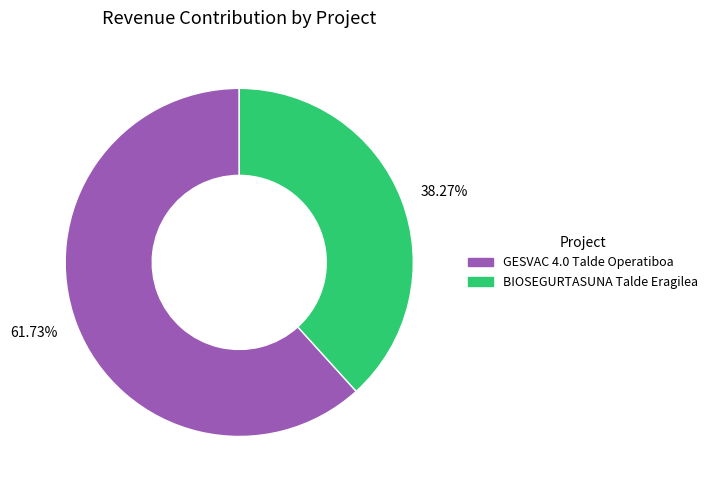

Rank the categories by value from highest to lowest.

61.73%, 38.27%